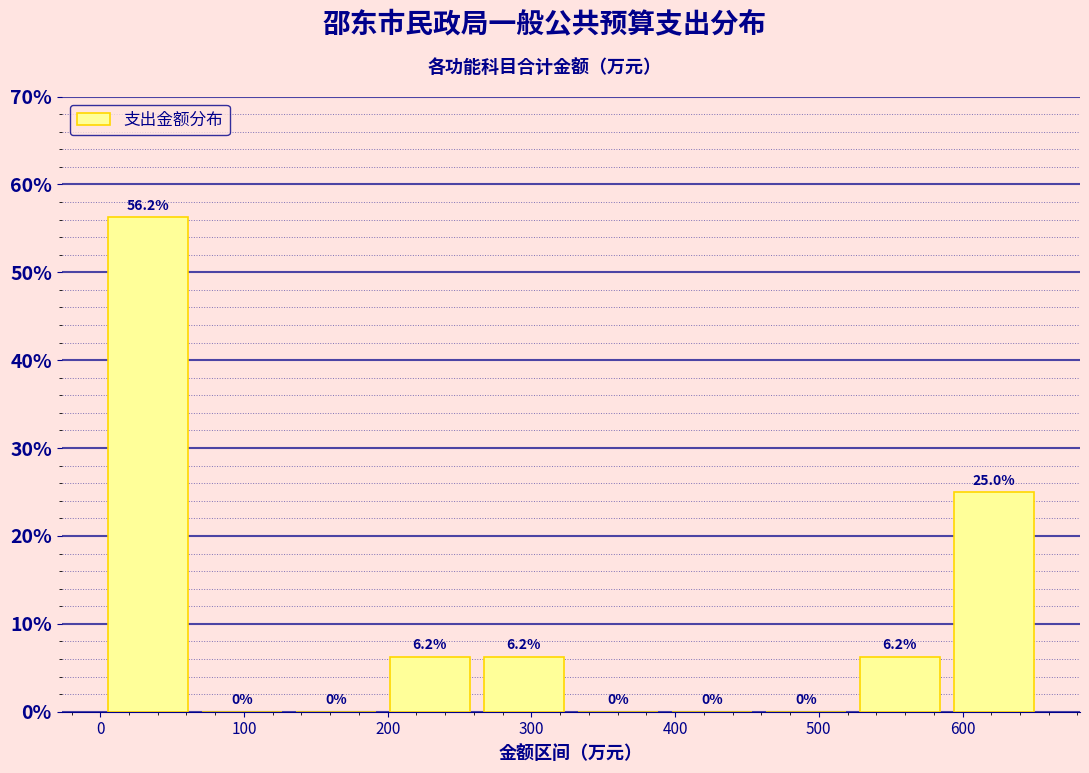

Which range on the x-axis has the tallest bar?

0 to 70